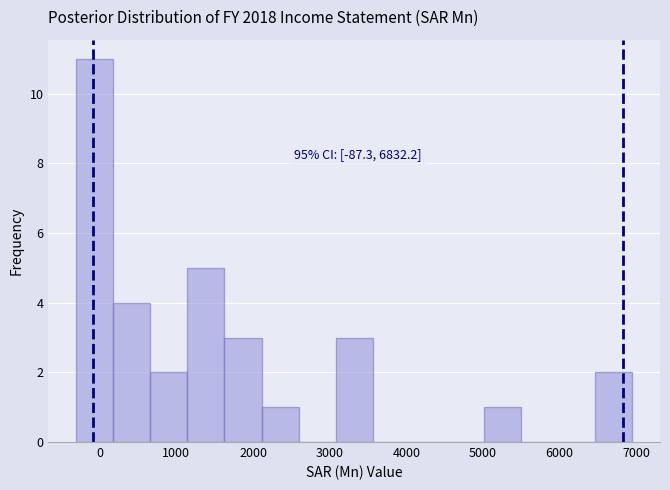

Over which range of the x-axis is the bar tallest?

-300 to 200